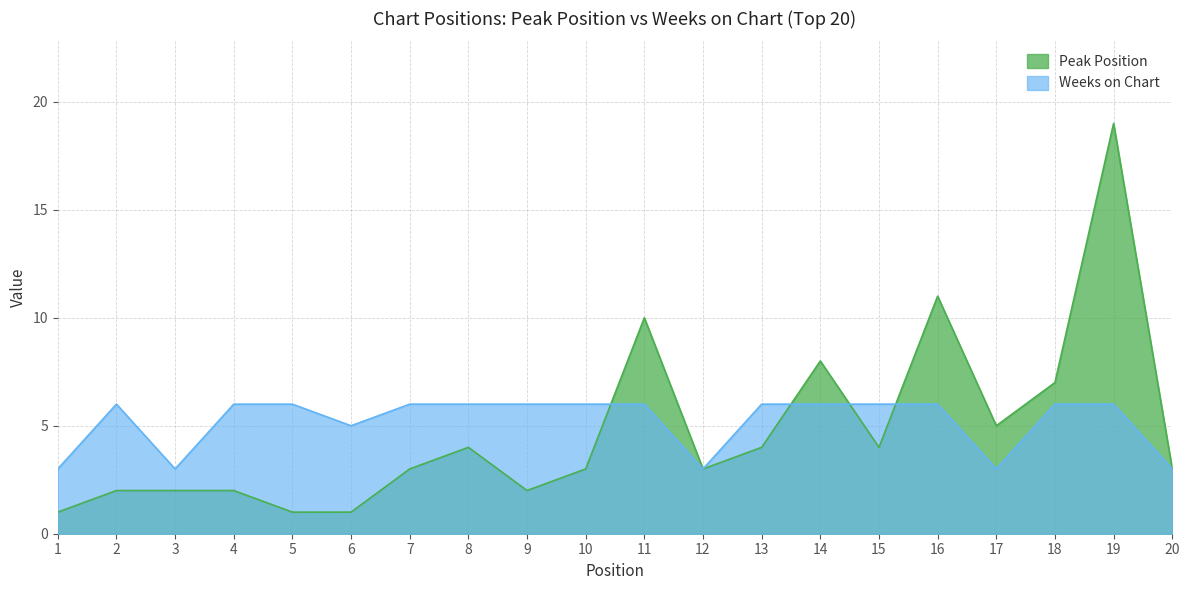

What is the total value across all series at 8?

10